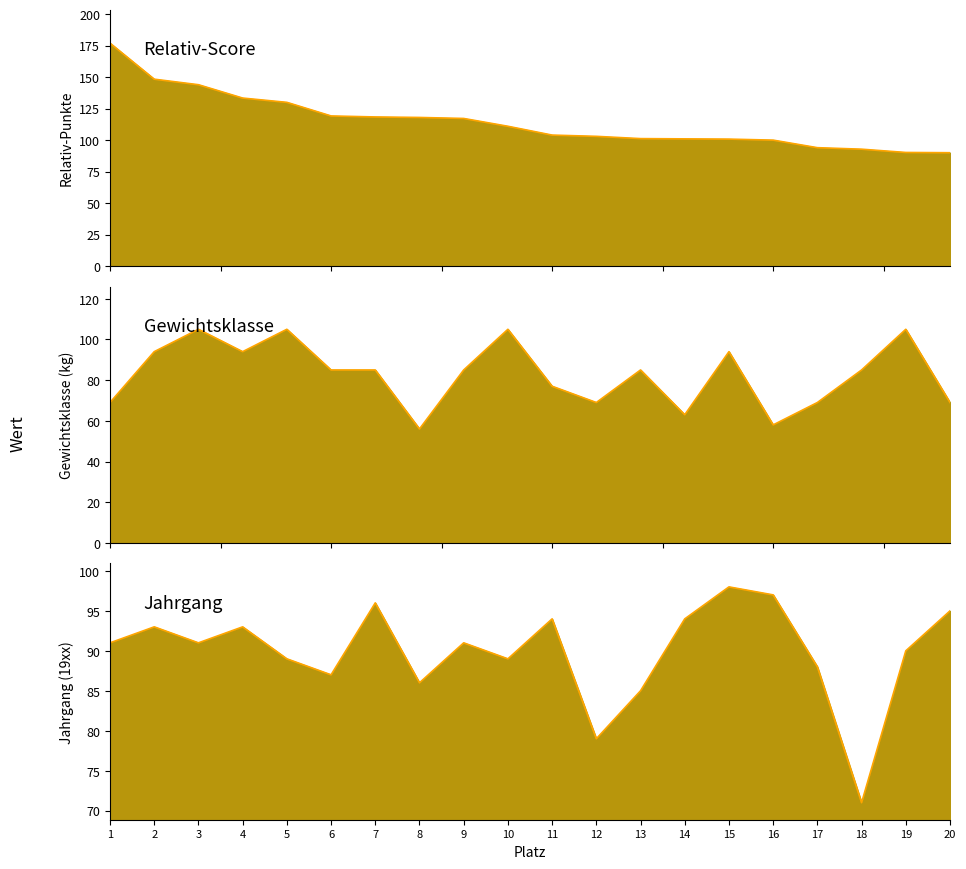

Which category has the lowest value across all series?

8